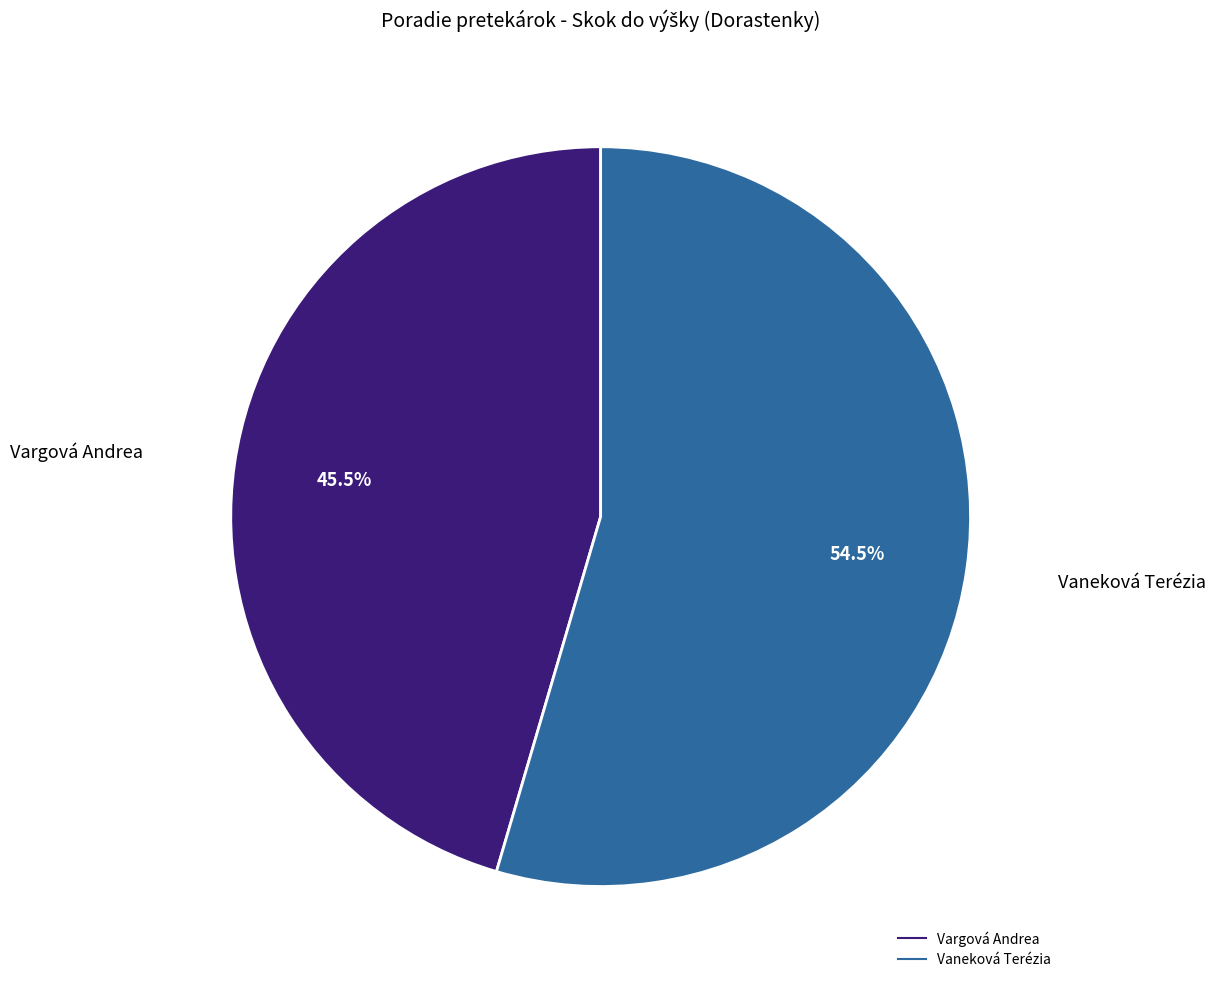

What is the ratio of the value at Vaneková Terézia to the value at Vargová Andrea?

1.2